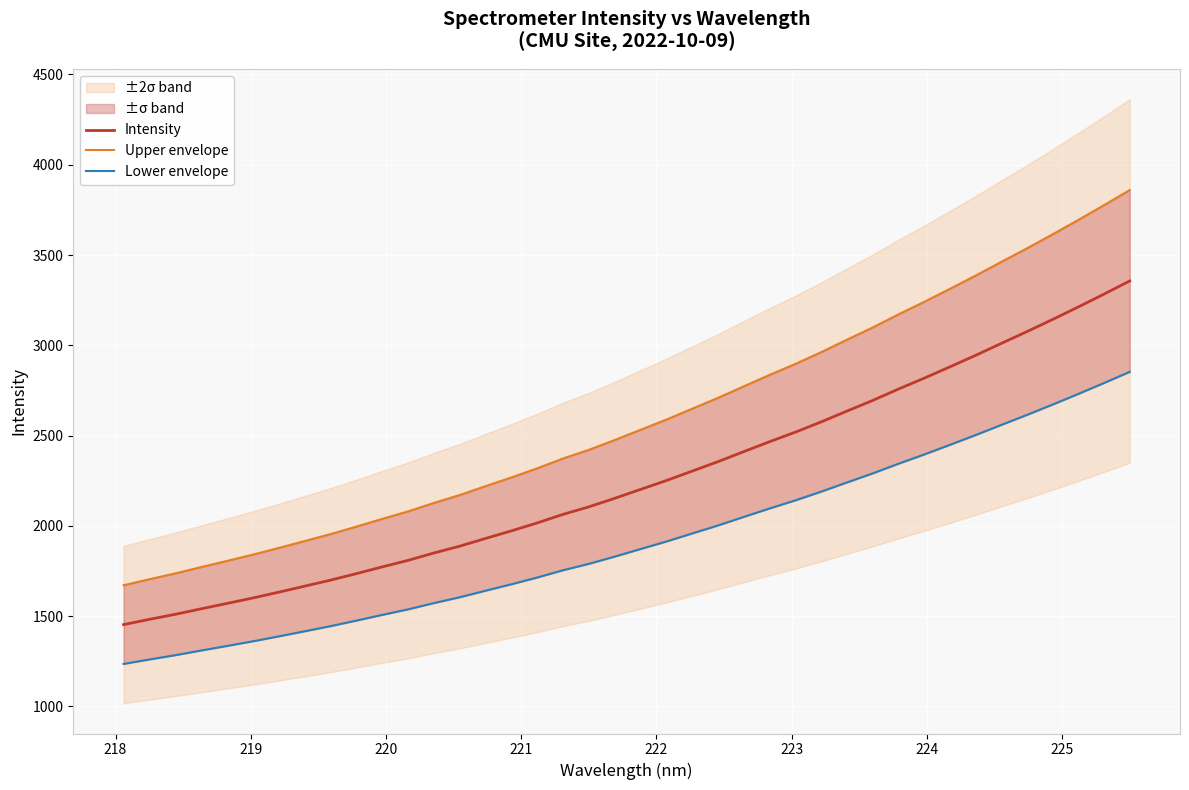

What is the minimum value shown in the chart?

1234.9